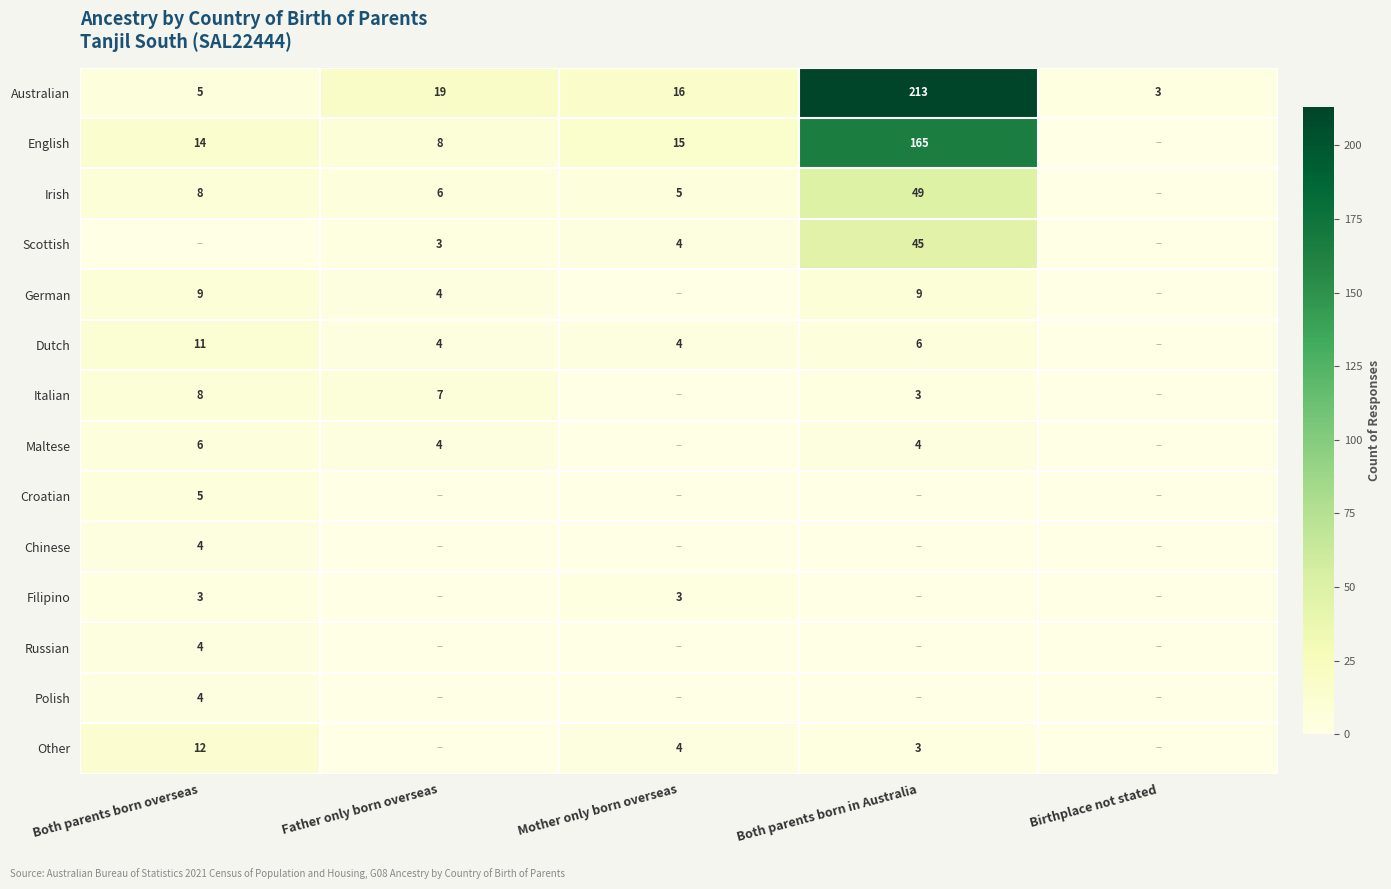

At which label does Australian reach its peak?

Both parents born in Australia